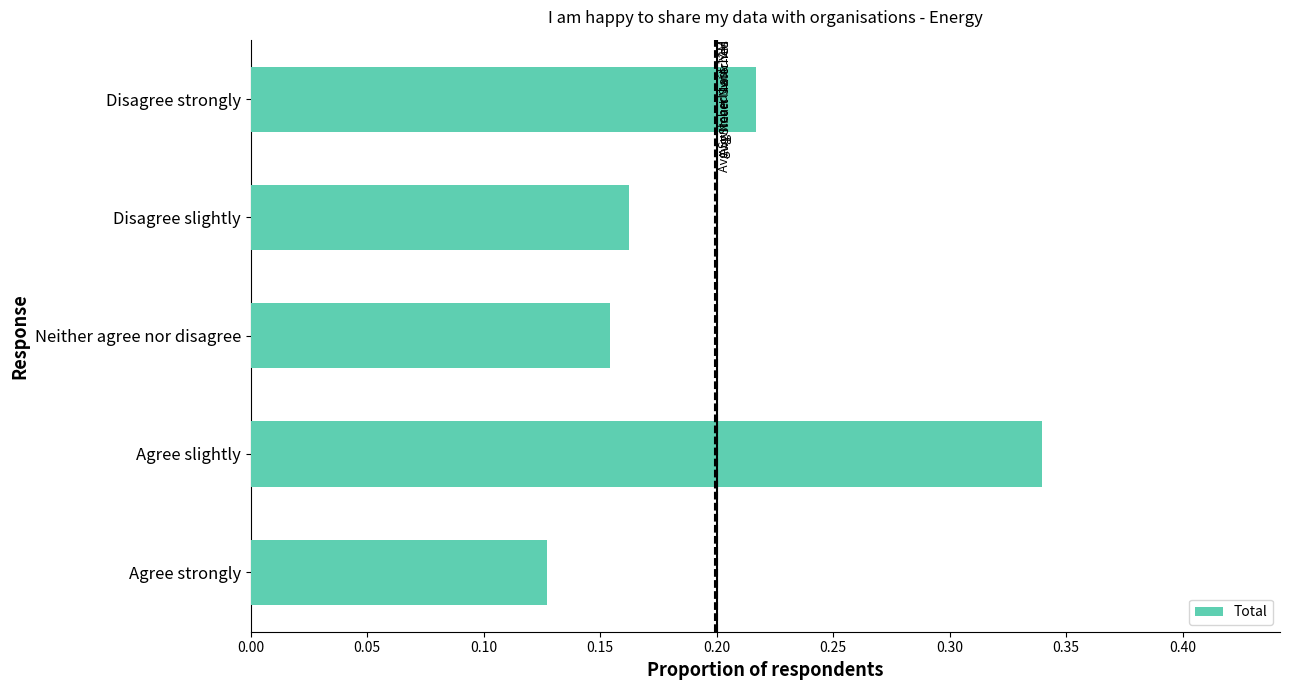

The chart shows a value of 0.2 at Agree slightly. True or false?

False